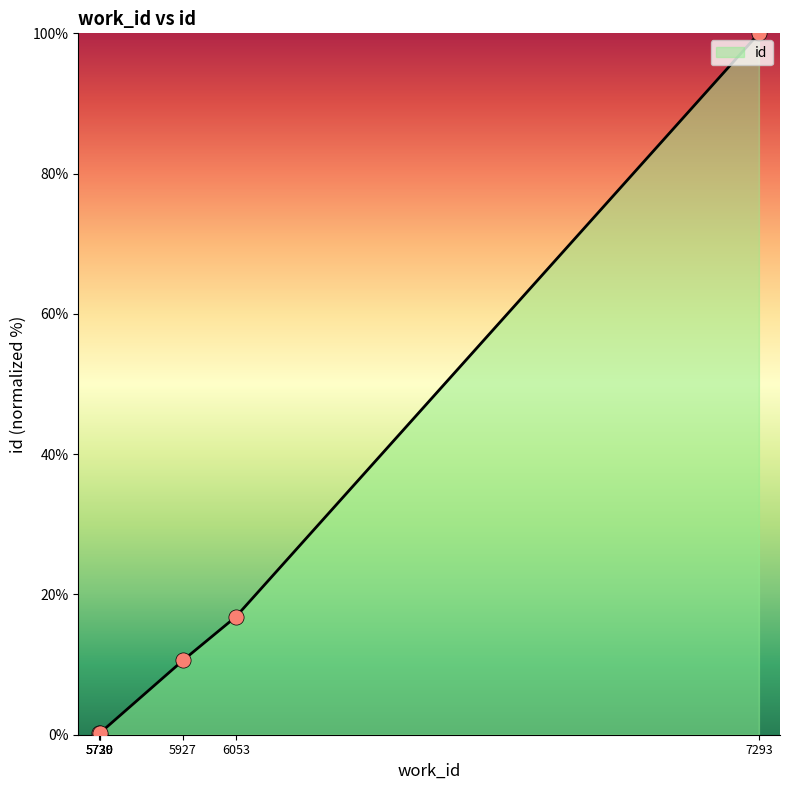

What is the ratio of the value at 7293 to the value at 5927?

9.4